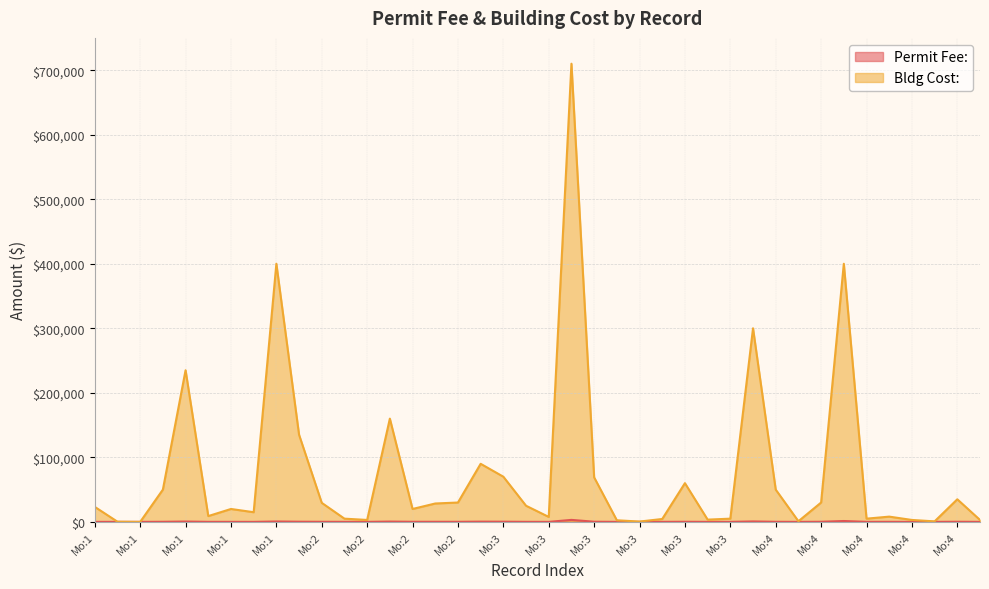

How many lines are shown in the chart?

2